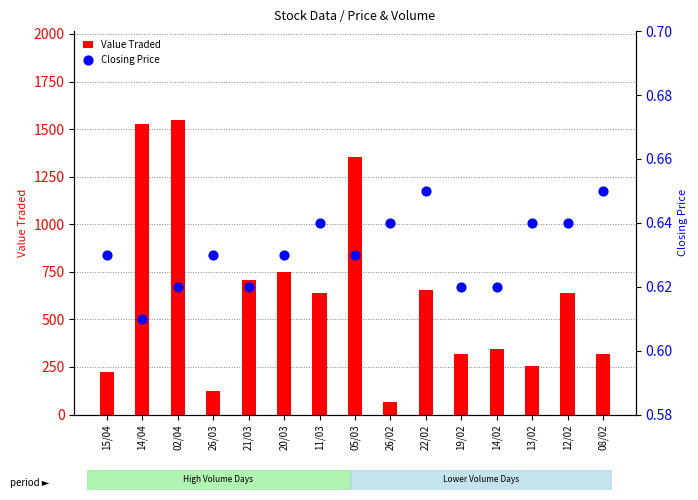

What are all the series names shown in the legend?

Value Traded, Closing Price